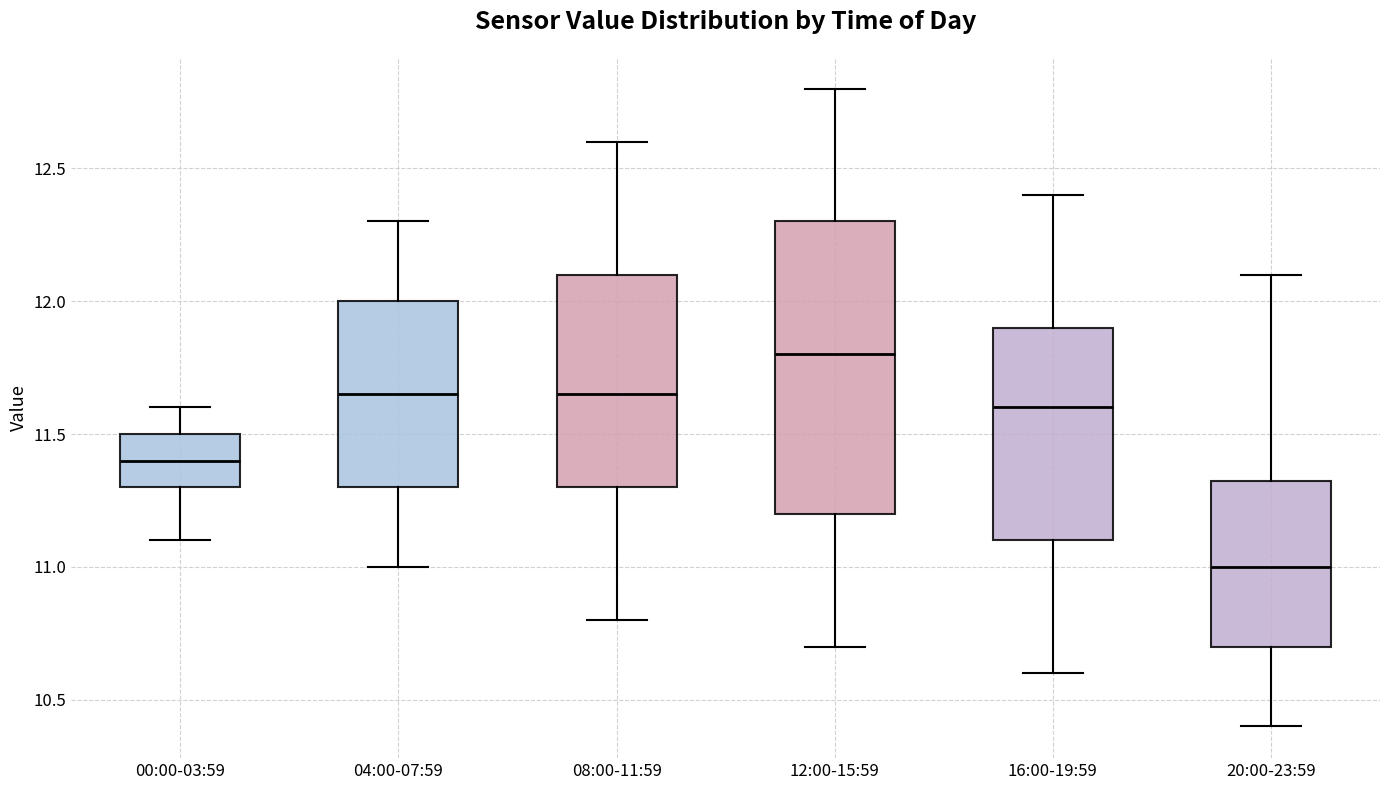

Which box has the lowest median line?

20:00-23:59